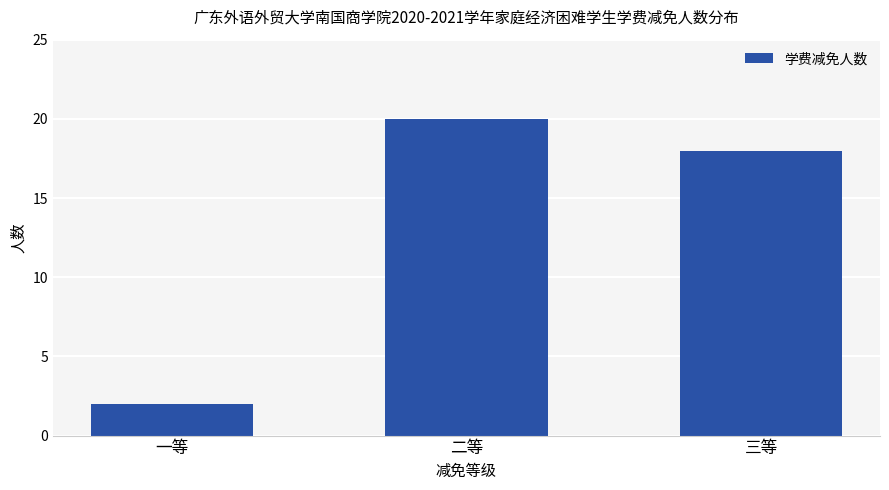

What is the difference between the maximum and minimum values?

18